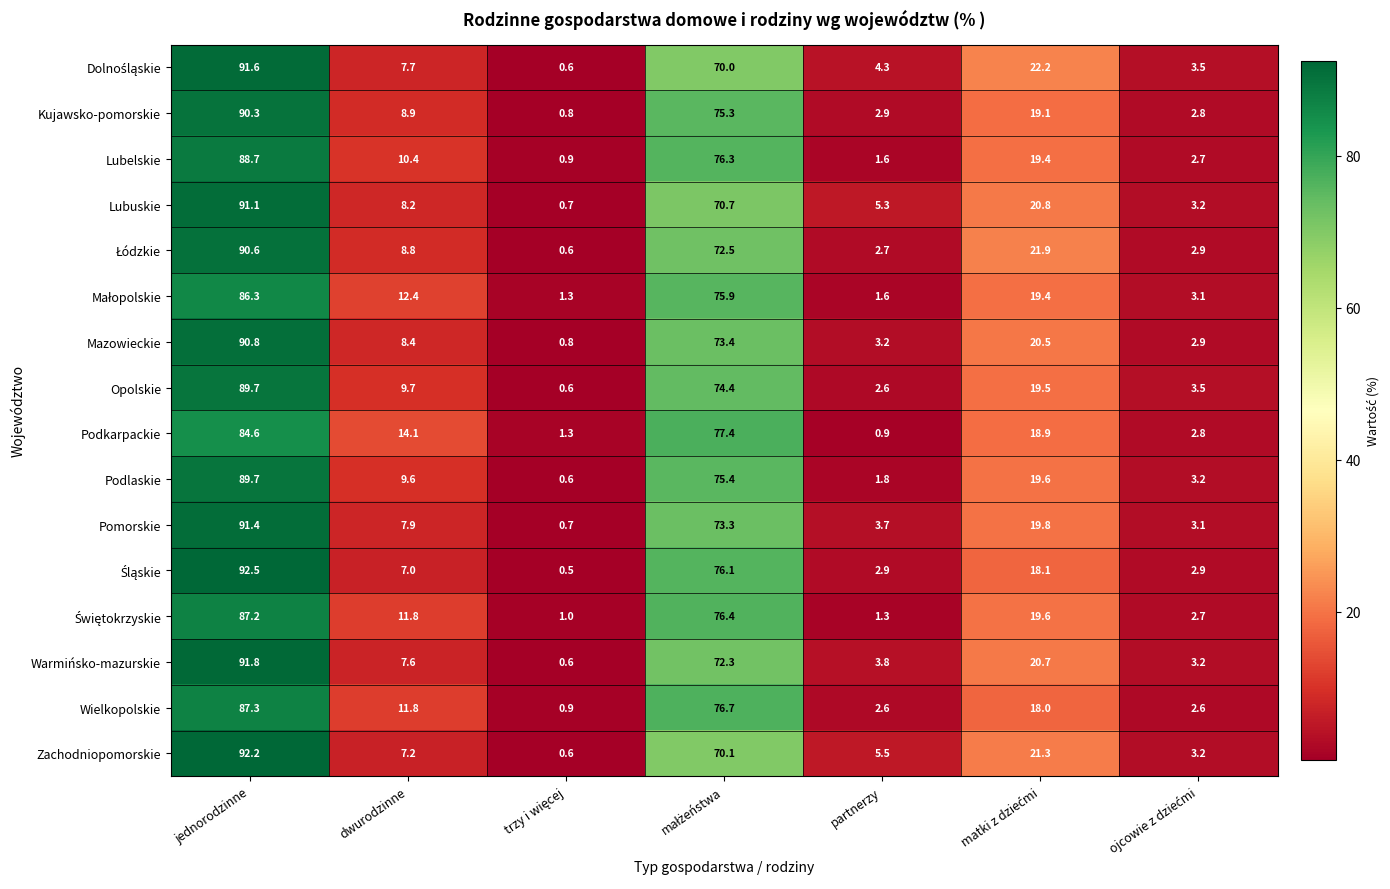

How many distinct data groups are displayed?

16